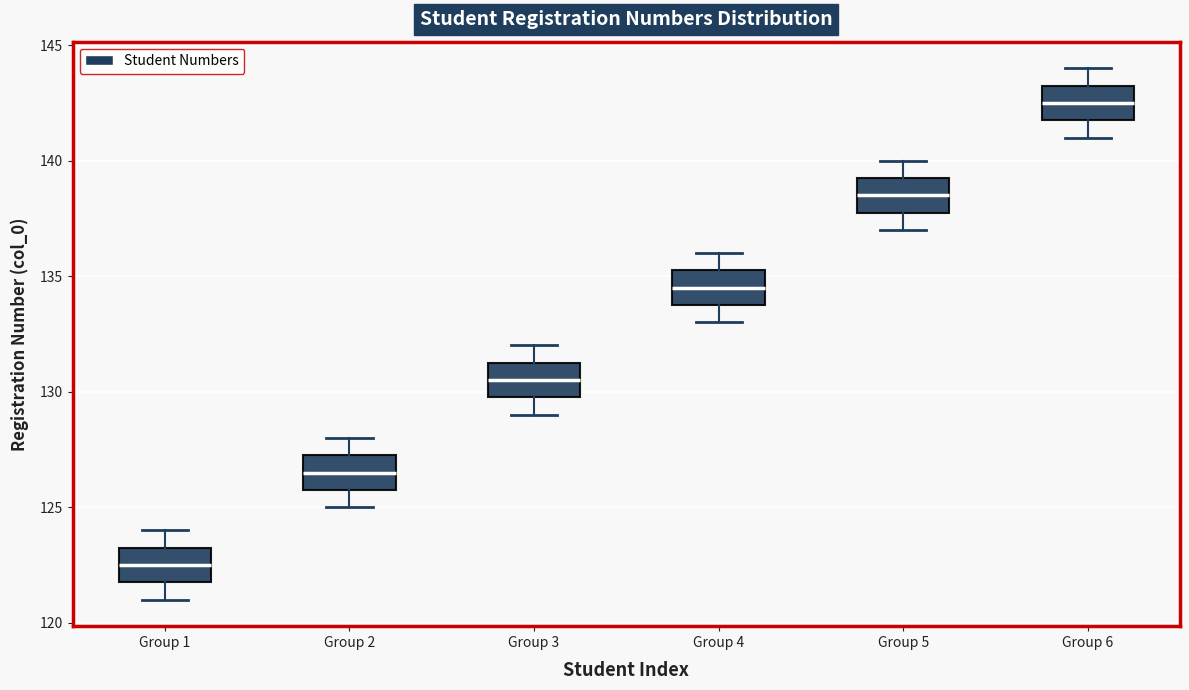

Which box's median line is the highest?

Group 6